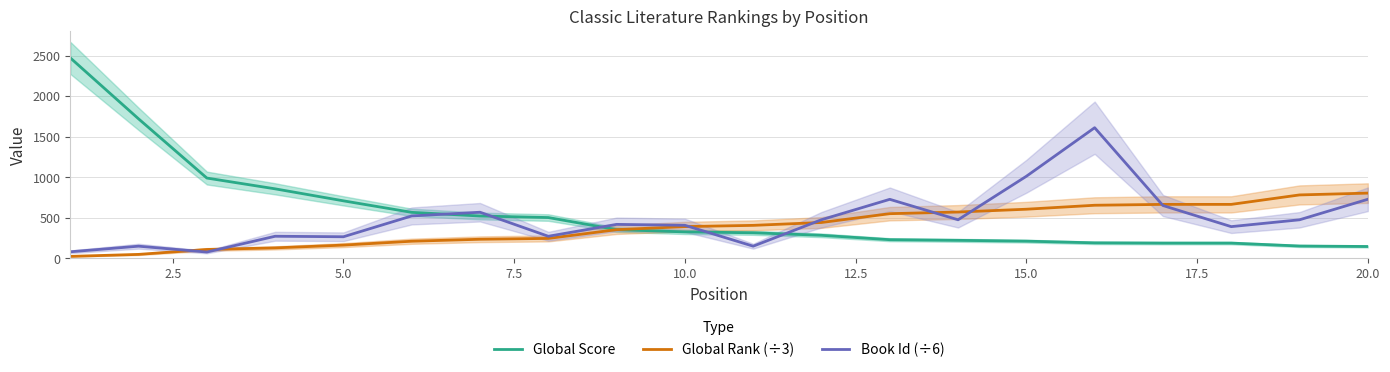

What is the lowest value of the Book Id (÷6) series?

78.7